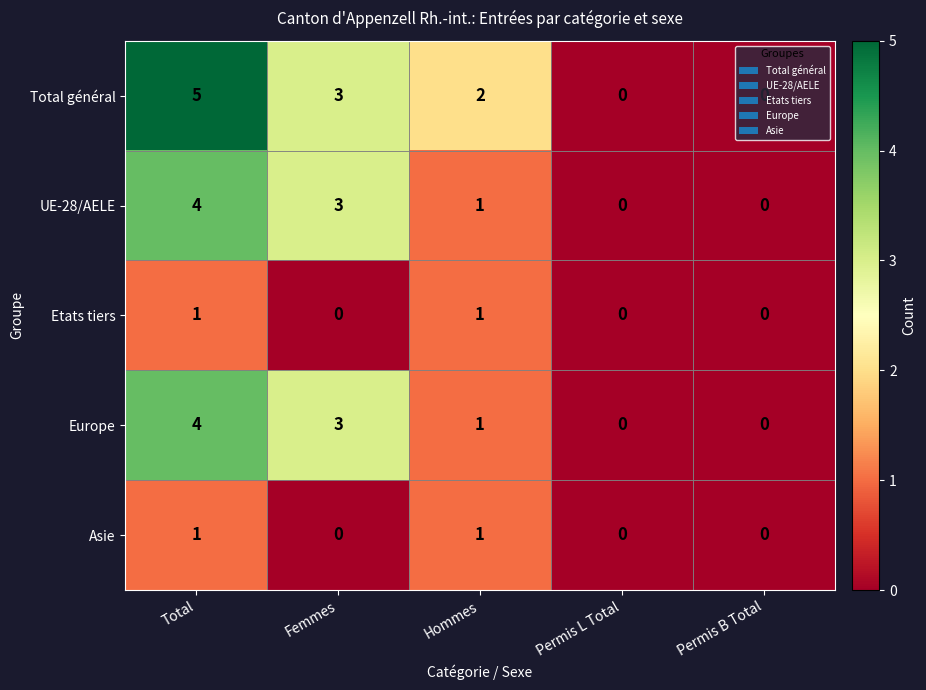

At which label does UE-28/AELE first exceed 1?

Total